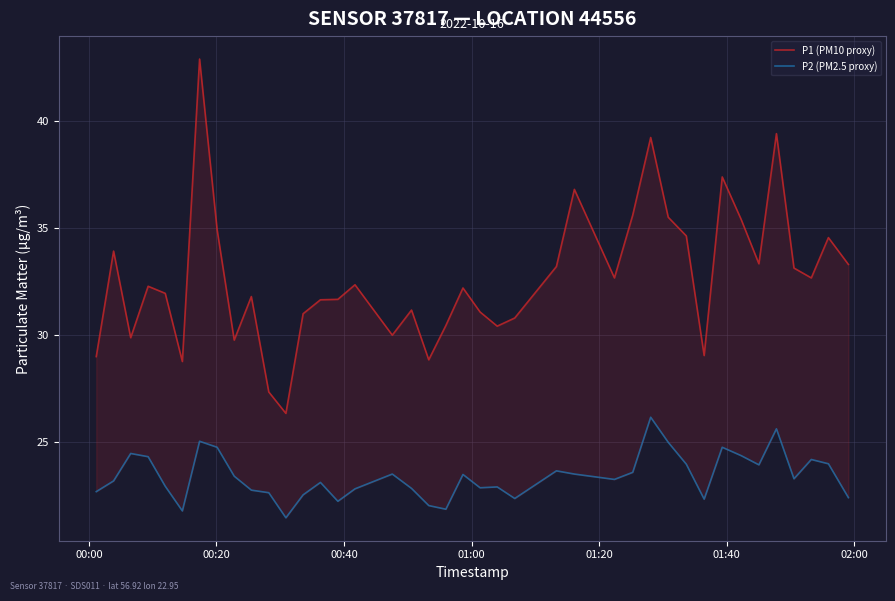

True or false: P2 (PM2.5 proxy) and P1 (PM10 proxy) intersect in this chart.

False